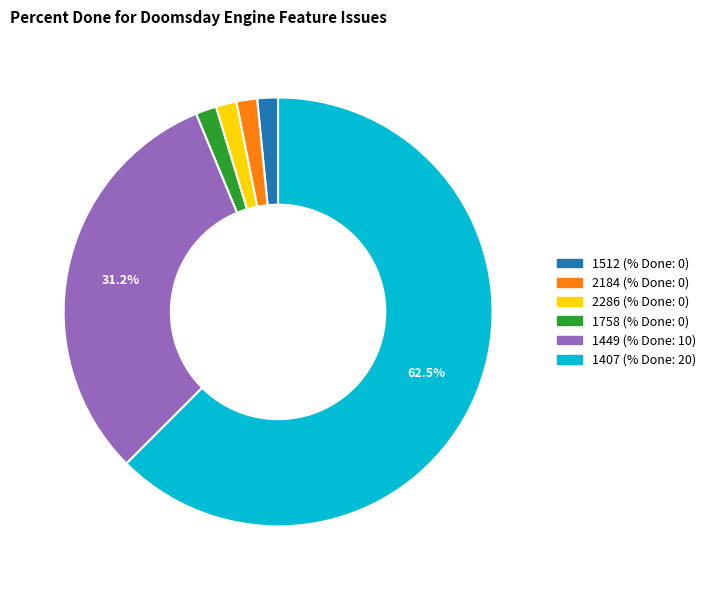

The 1407 slice represents 81% of the pie. True or false?

False